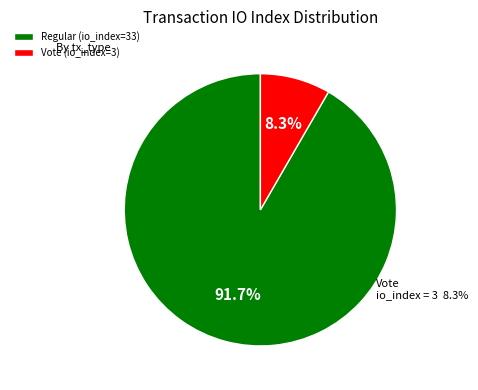

What is the smallest slice in the pie chart?

Vote (io_index=3)